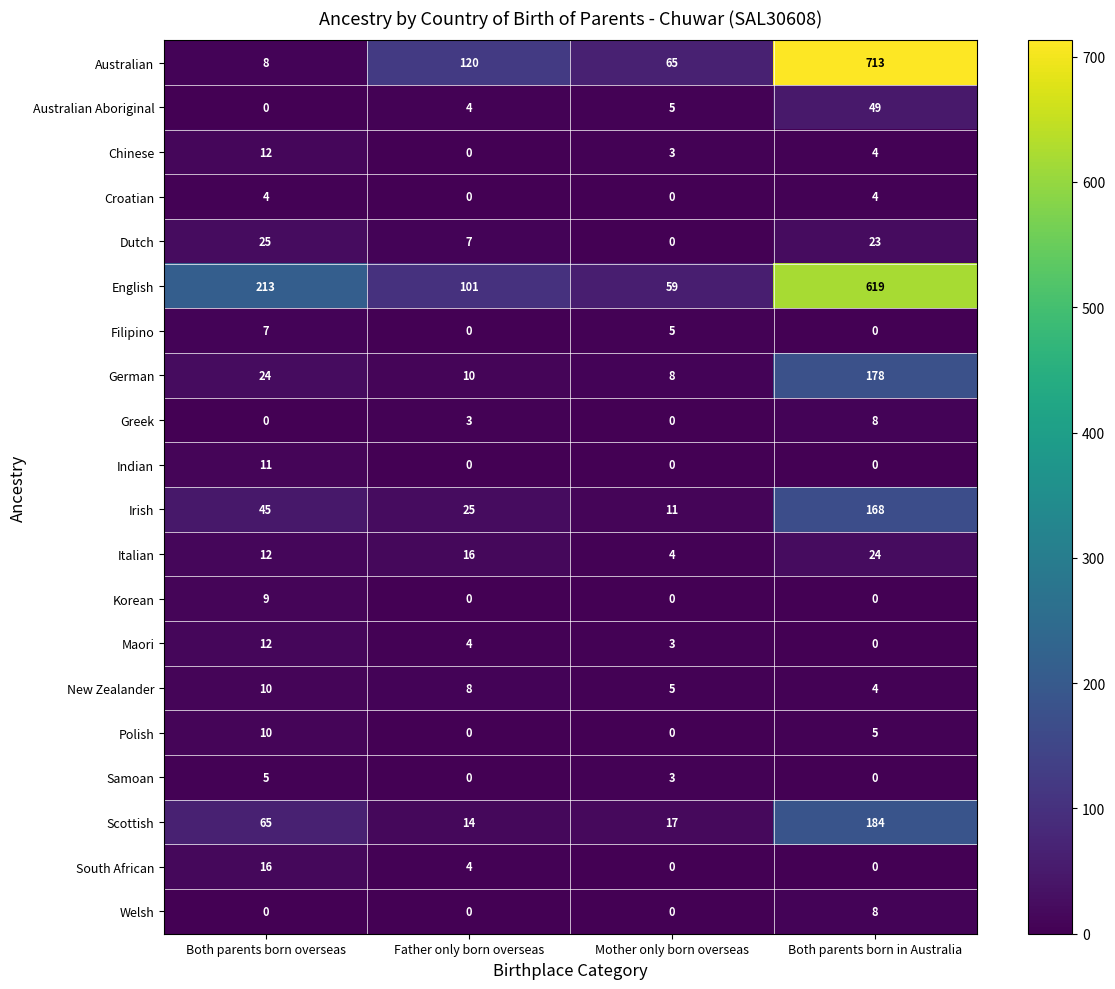

Count the number of categories in the chart.

4